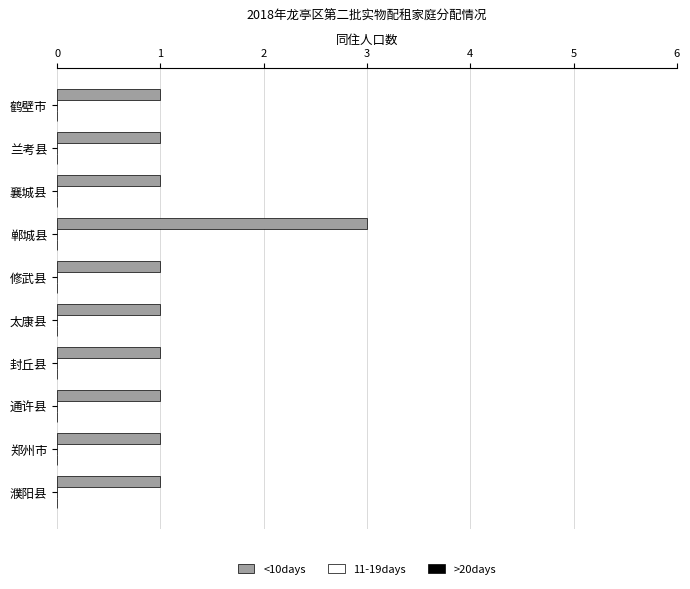

The chart shows a value of 2 at 通许县. True or false?

False